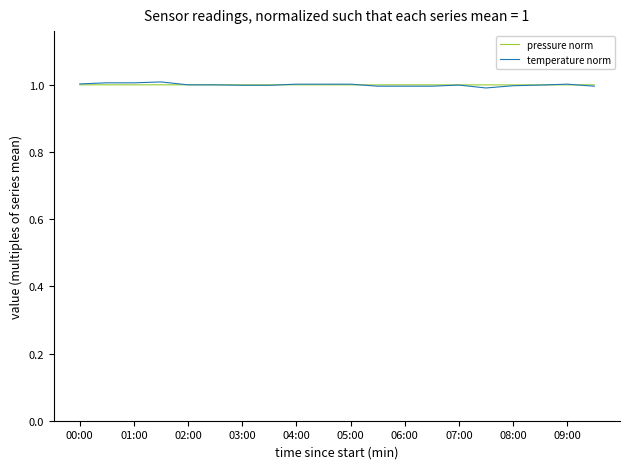

Which series has the widest spread of values?

temperature norm